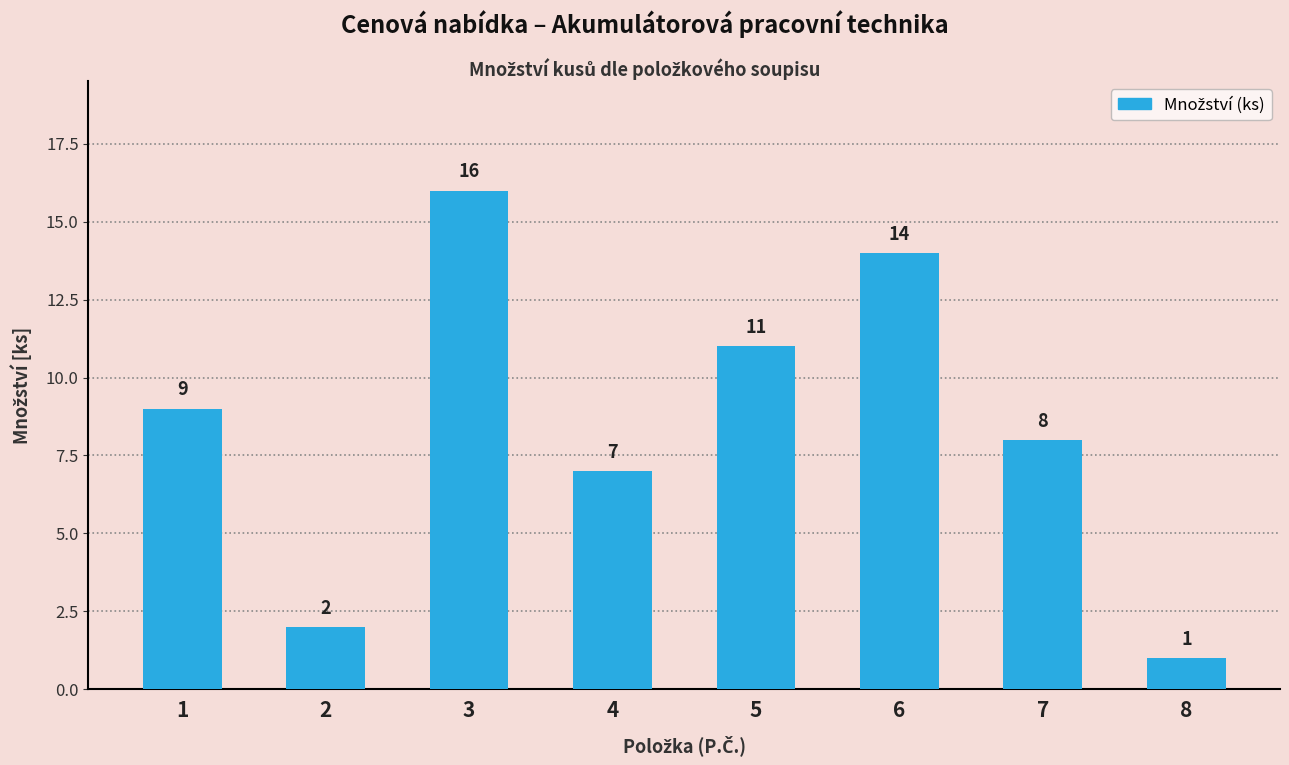

Rank the categories by value from highest to lowest.

3, 6, 5, 1, 7, 4, 2, 8